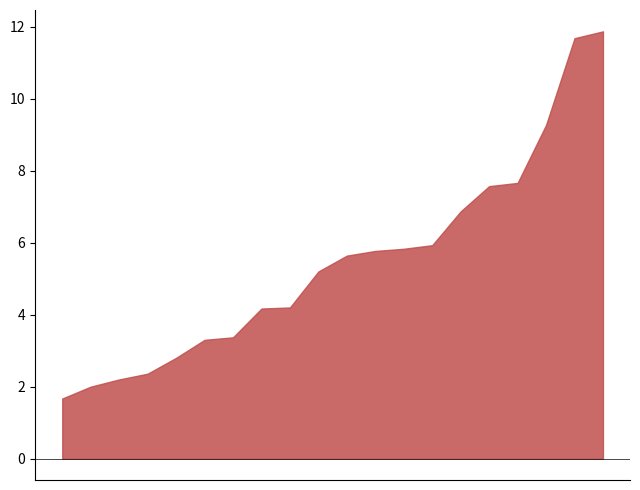

What is the difference between the maximum and minimum values?

10.2